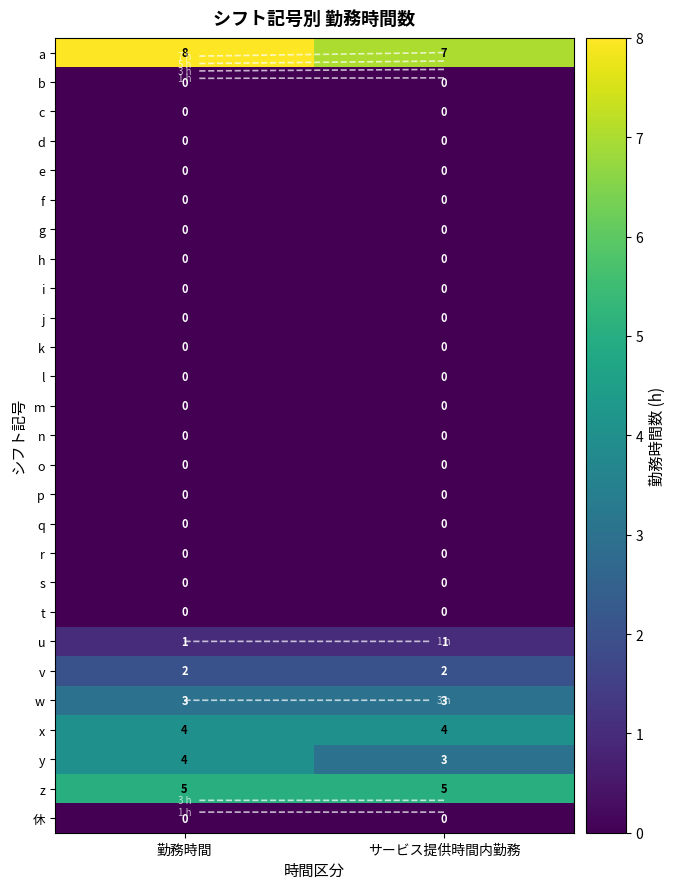

Which category has the lowest value across all series?

勤務時間